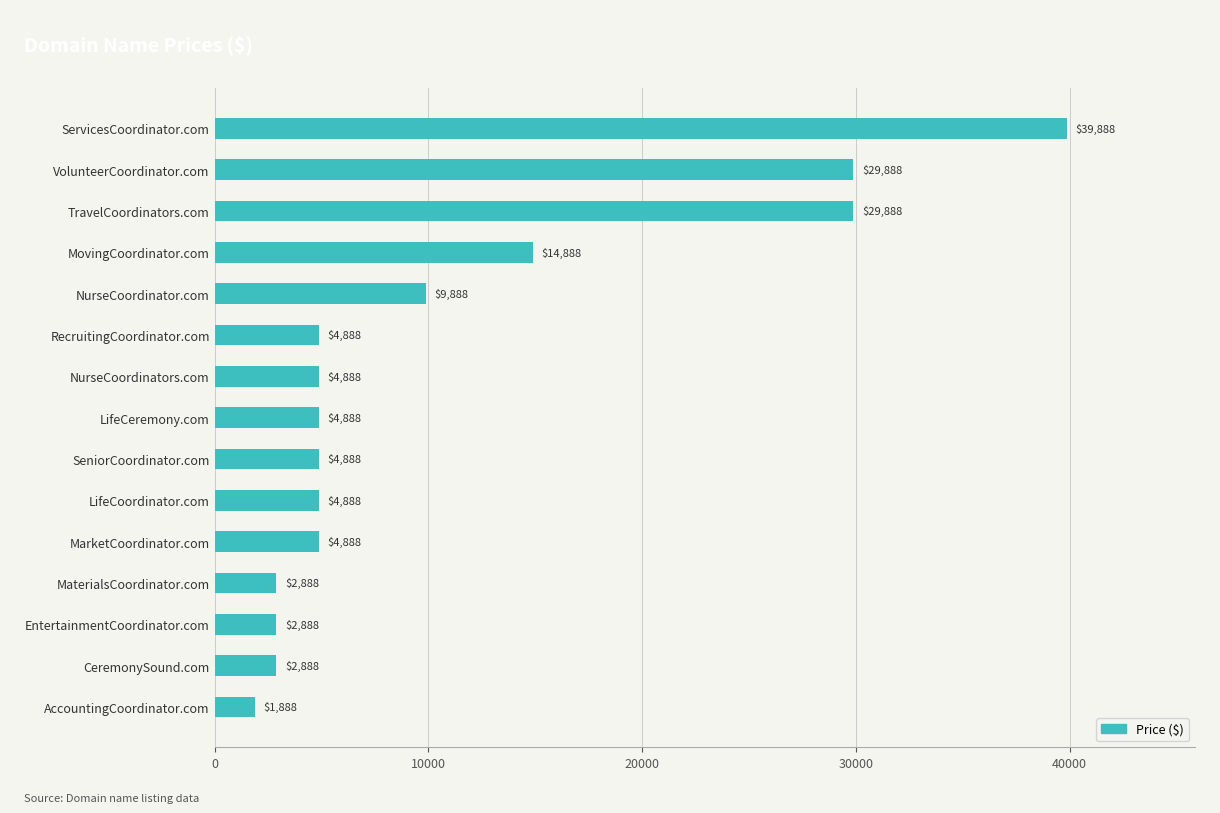

How many data points are less than 4888?

4